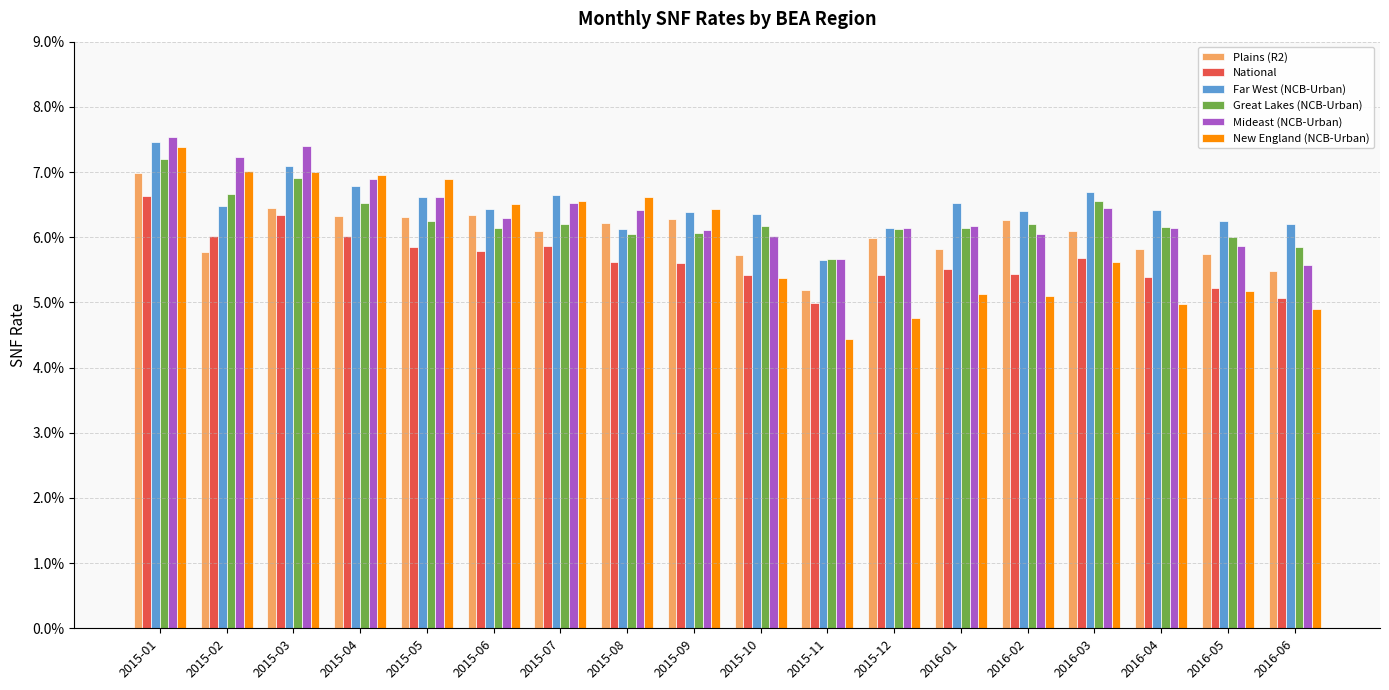

Does the chart contain any negative values?

No